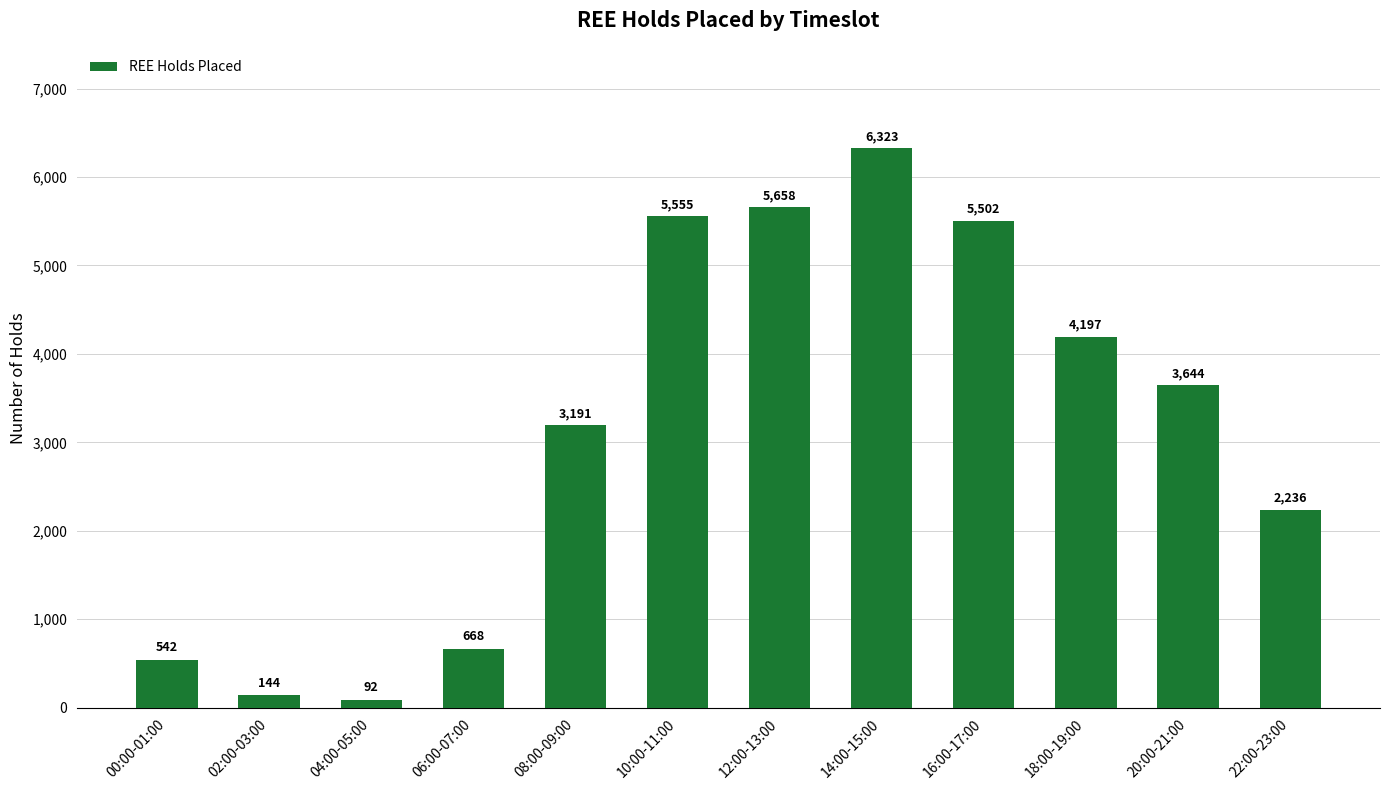

What is the label of the 10th bar from the right?

04:00-05:00